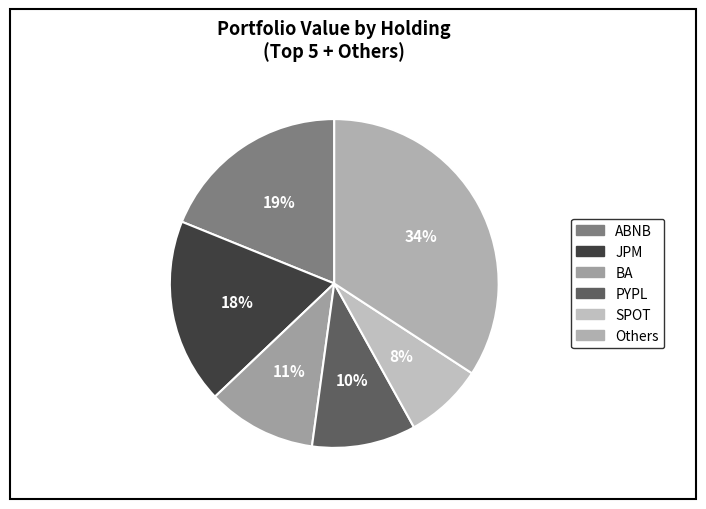

Count the number of slices in the pie.

6